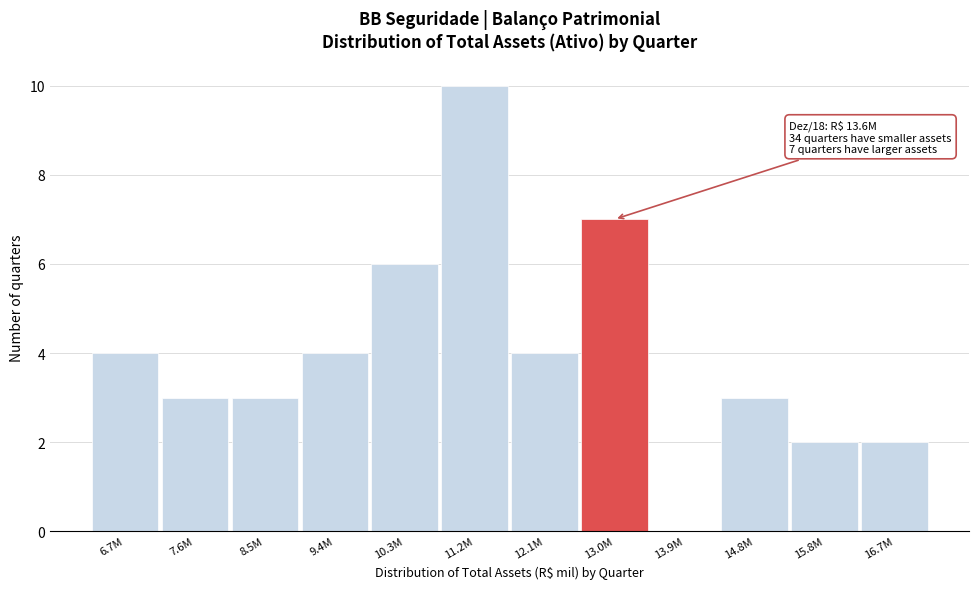

Reading left to right, extract all data points from this chart.

6.7M=4	7.6M=3	8.5M=3	9.4M=4	10.3M=6	11.2M=10	12.1M=4	13.0M=7	13.9M=0	14.8M=3	15.8M=2	16.7M=2